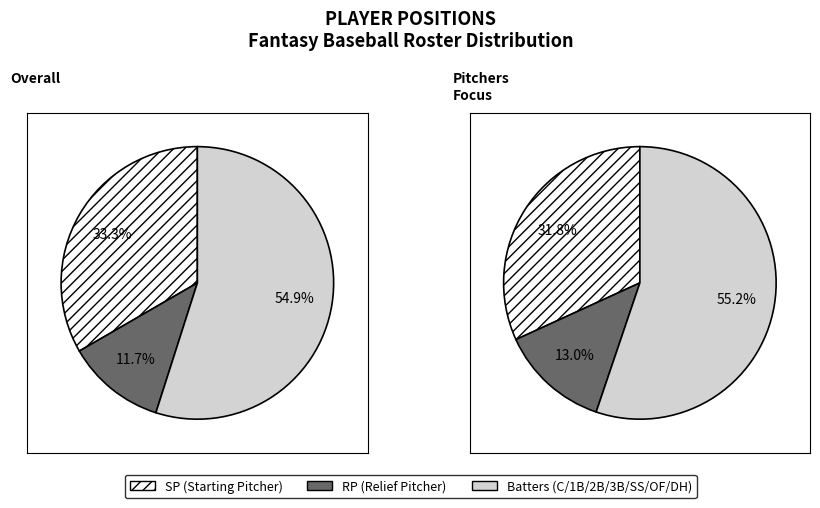

Which category has the smallest portion of the pie?

RP